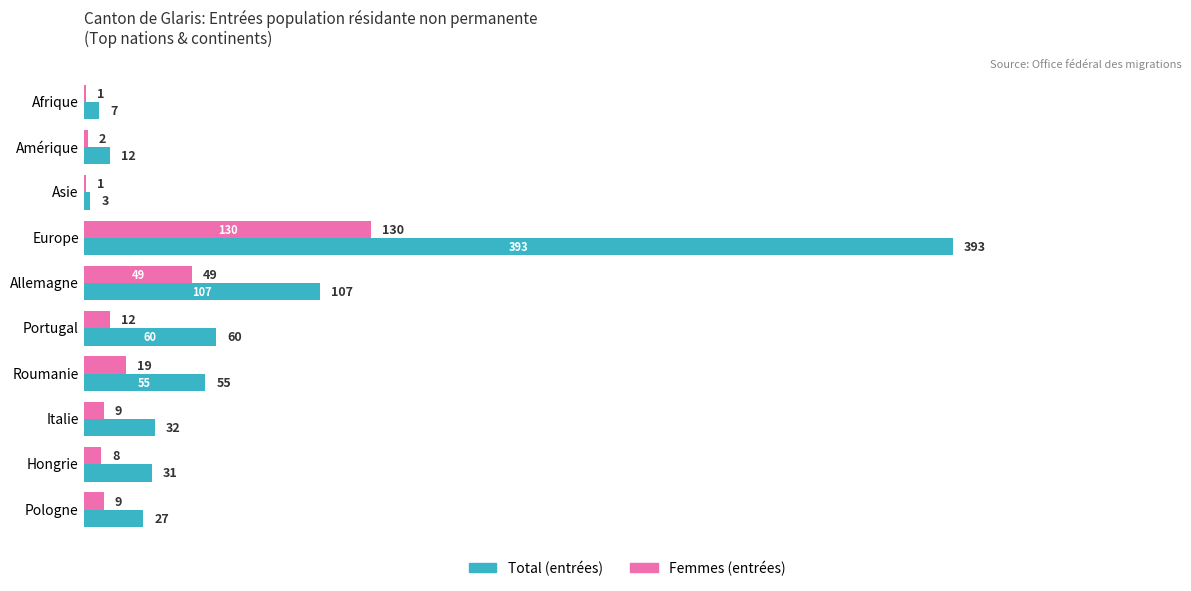

At which category is the sum across all series the highest?

Europe